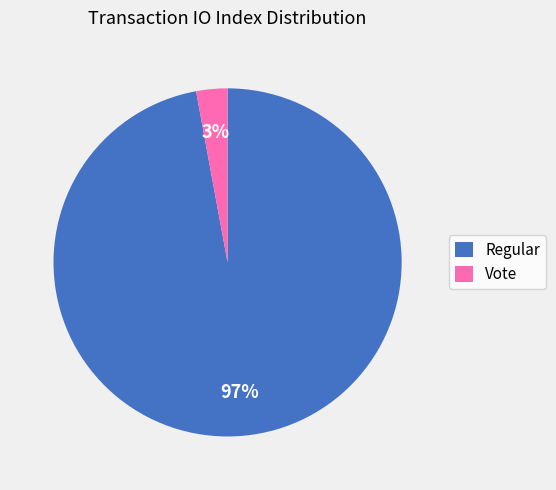

To the nearest percent, what is the average slice percentage?

50%